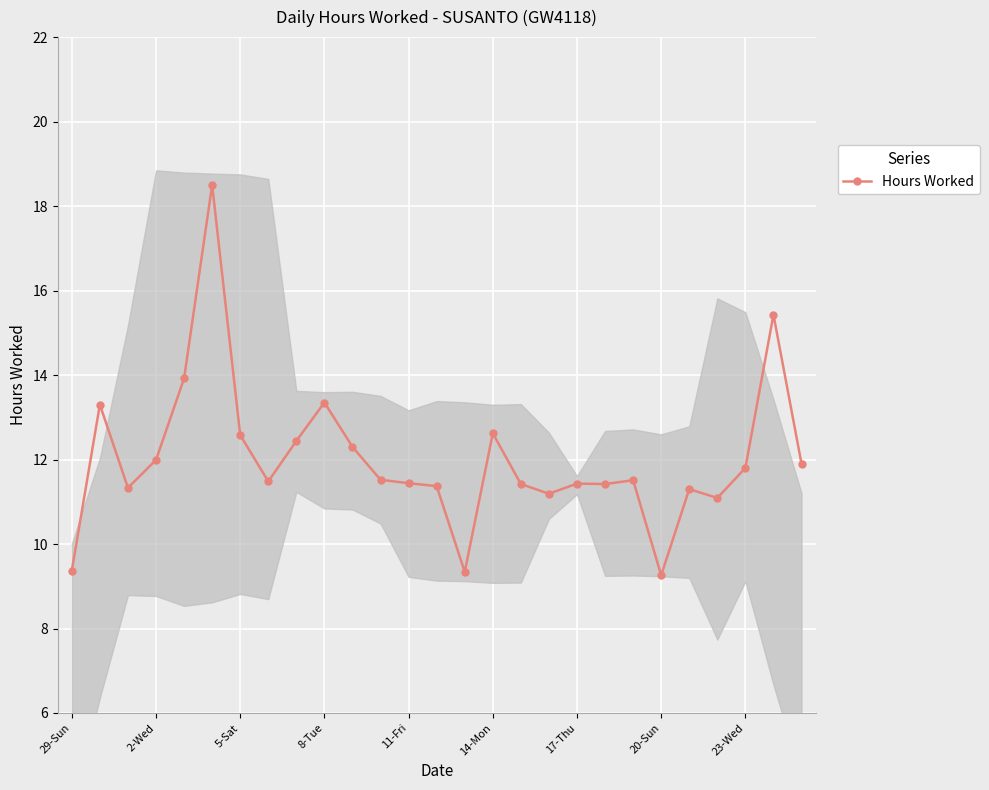

Reading left to right, list all the values displayed in this chart.

9.4	13.3	11.3	12.0	13.9	18.5	12.6	11.5	12.4	13.3	12.3	11.5	11.4	11.4	9.3	12.6	11.4	11.2	11.4	11.4	11.5	9.3	11.3	11.1	11.8	15.4	11.9